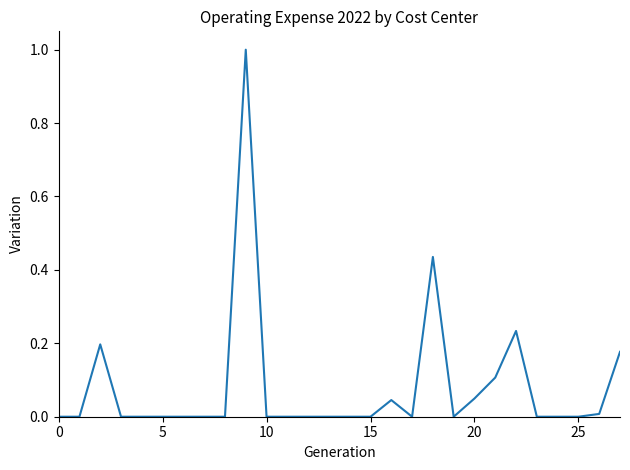

What is the greatest value displayed?

1.0